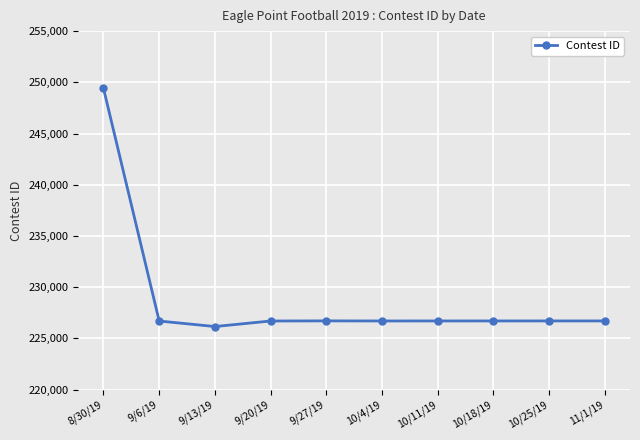

The chart shows a value of 226711 at 11/1/19. True or false?

True